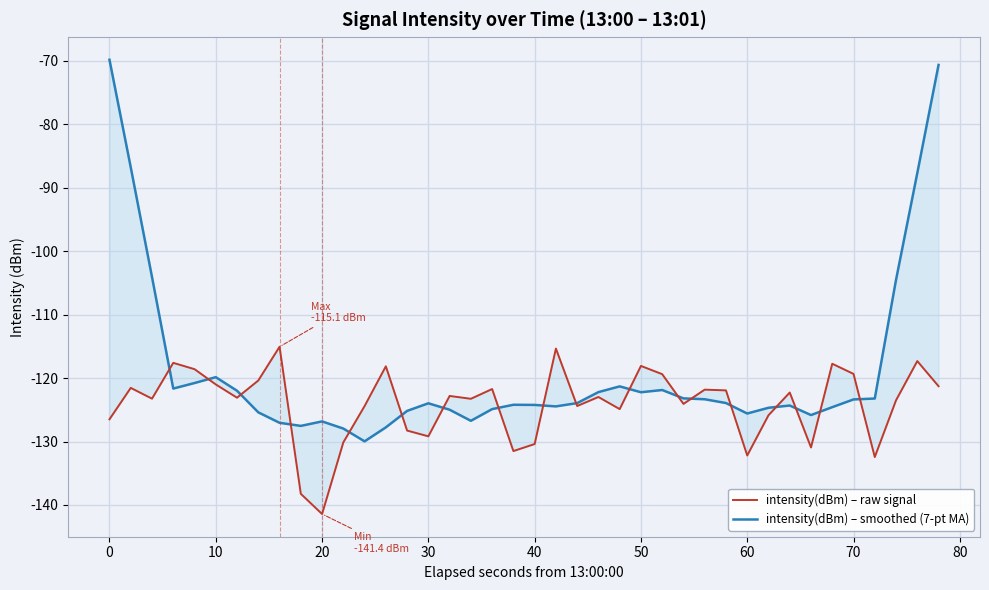

What are all the series names shown in the legend?

intensity(dBm) – raw signal, intensity(dBm) – smoothed (7-pt MA)